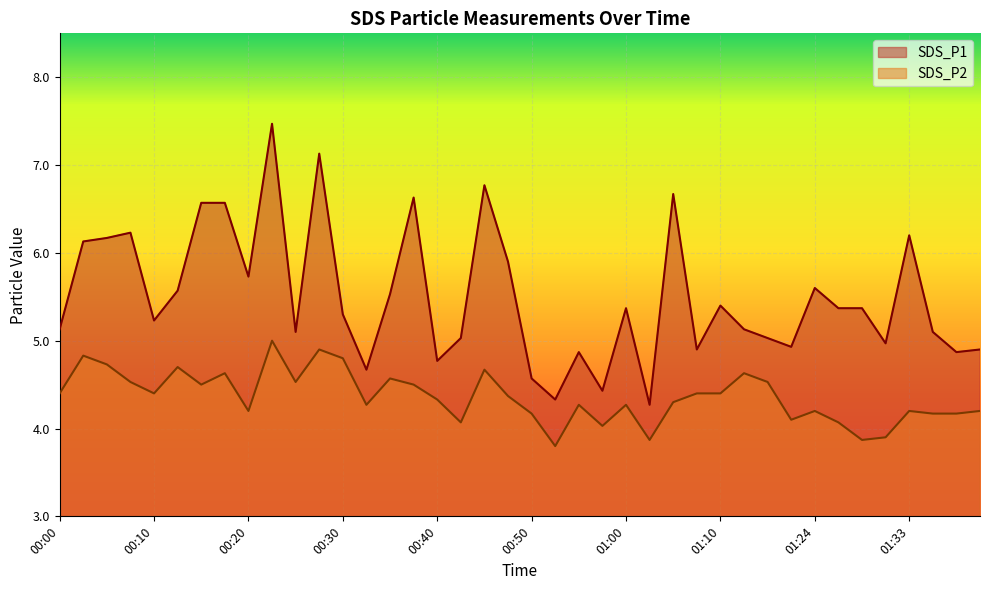

True or false: SDS_P1 and SDS_P2 intersect in this chart.

False